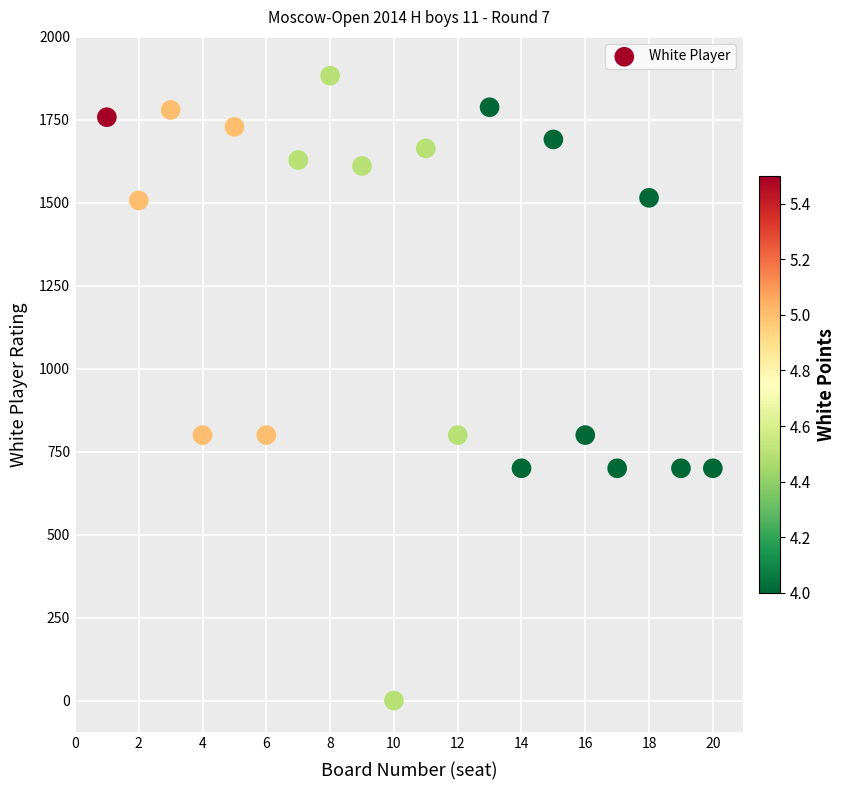

What is the range of X values (max minus min)?

19